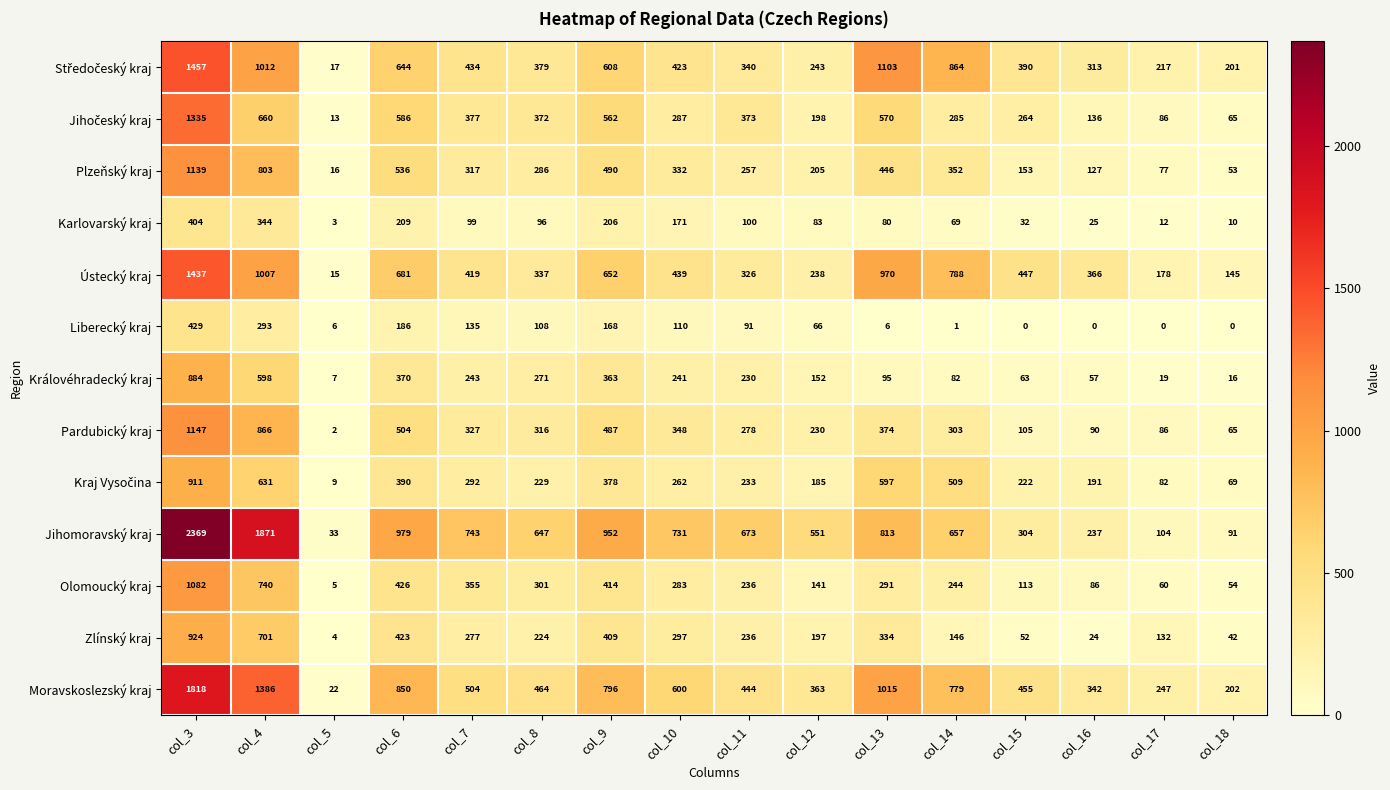

List the labels in order of Ústecký kraj value, smallest first.

col_5, col_18, col_17, col_12, col_11, col_8, col_16, col_7, col_10, col_15, col_9, col_6, col_14, col_13, col_4, col_3